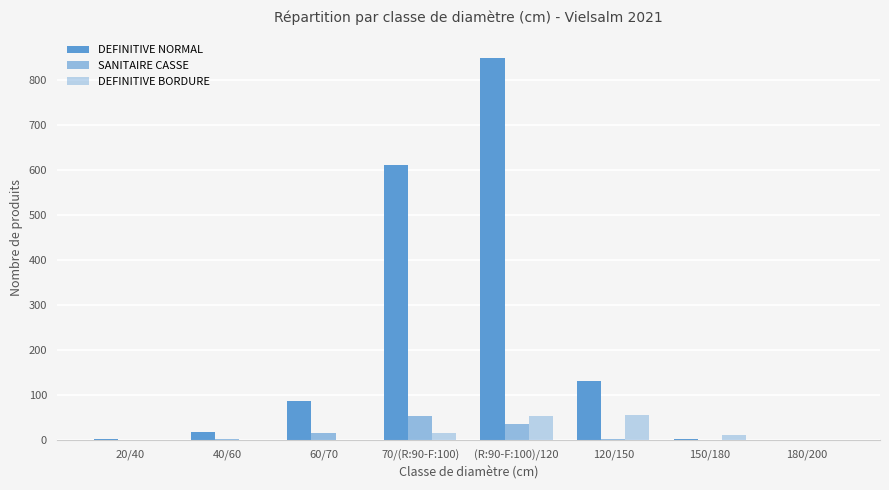

Does the chart contain stacked bars?

No